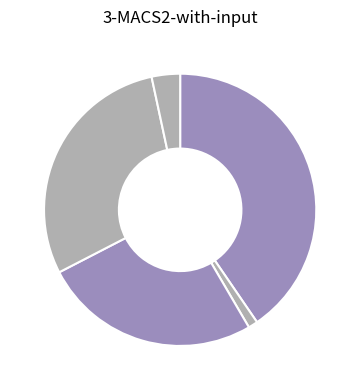

Does any single category account for the majority?

No